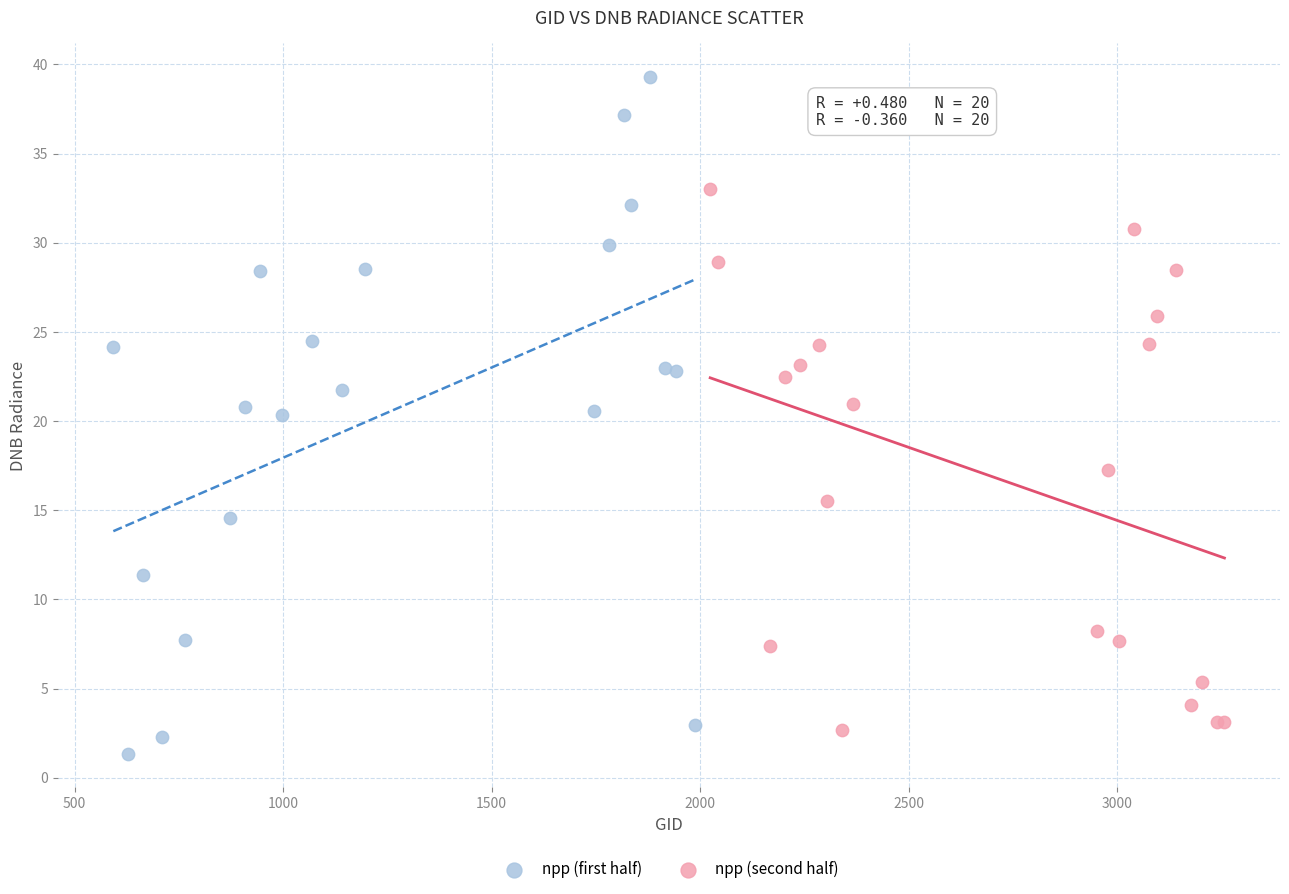

Which series has the largest Y range (max minus min)?

npp (first half)